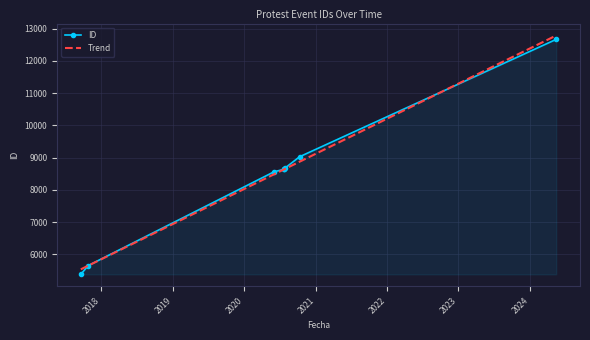

Reading left to right, what are all the values shown in this chart?

5379	5651	8559	8634	8636	8675	9027	12667